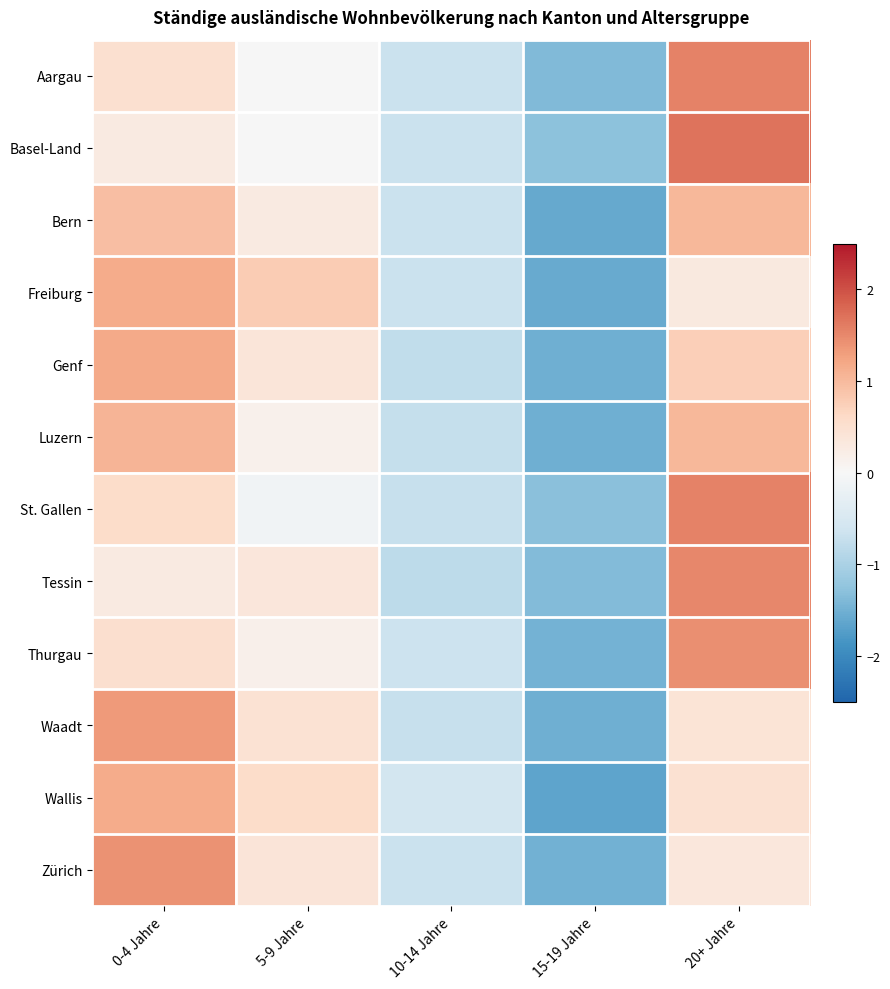

Between 5-9 Jahre and 0-4 Jahre, which is larger?

0-4 Jahre